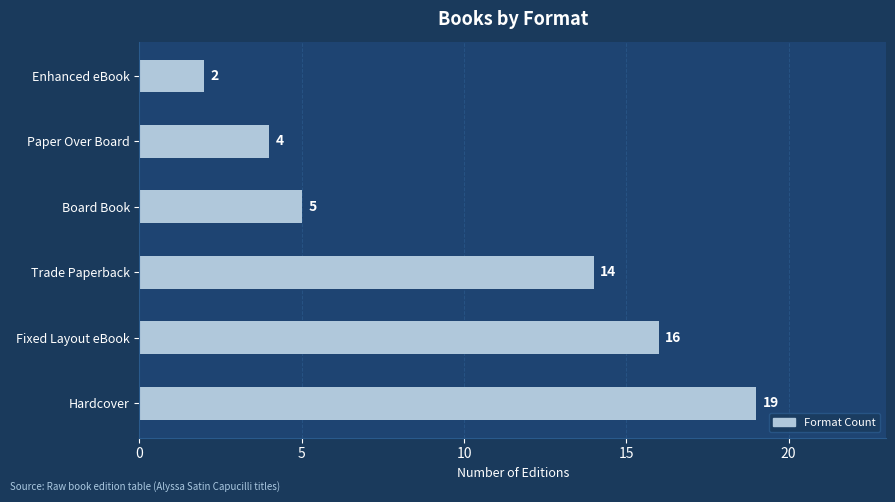

What is the minimum value shown in the chart?

2